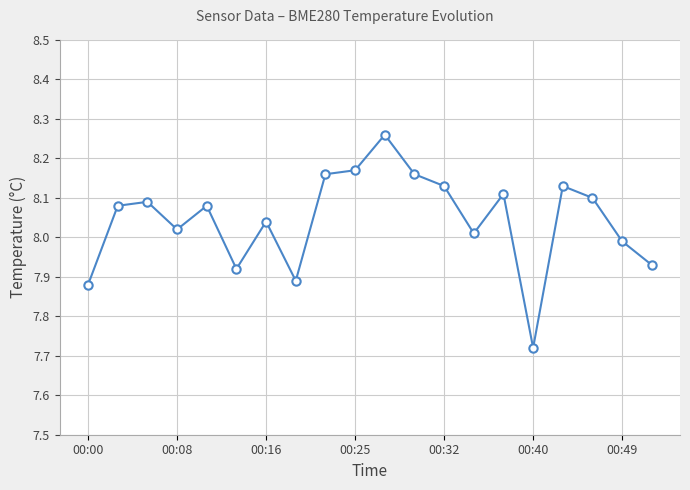

How many interior local peaks (higher than both neighbors) does the data have?

6